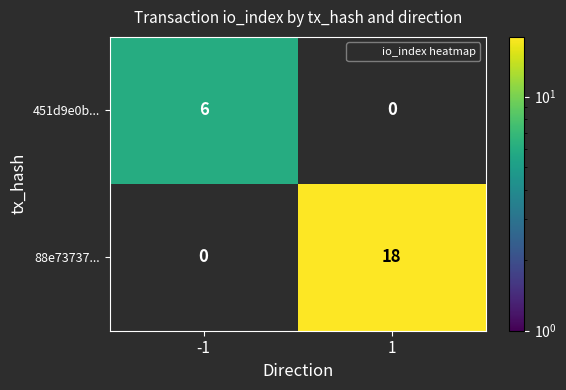

How many values in 451d9e0b... are above zero?

1